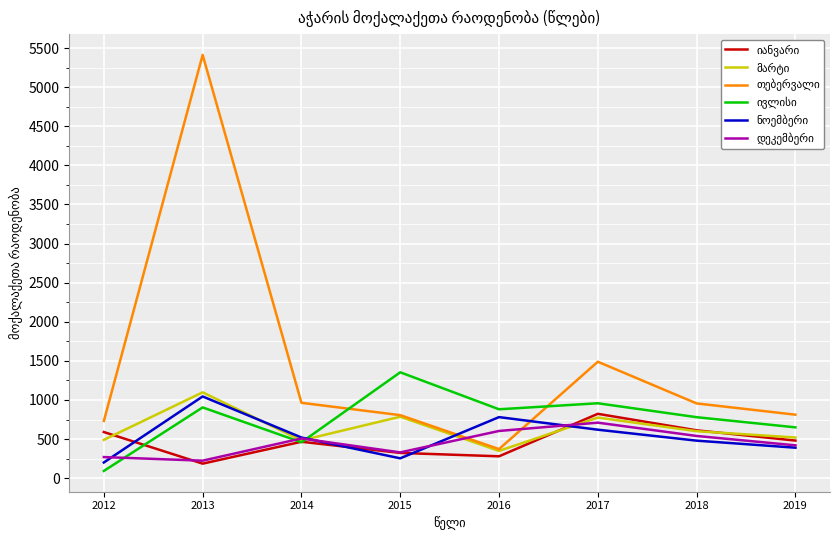

What is the total value across all series at 2014?

3400